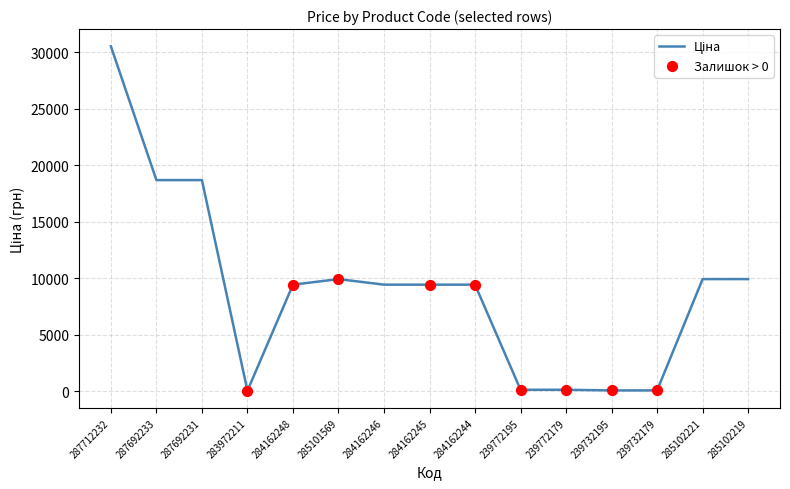

Between 239732195 and 285102221, which is larger?

285102221